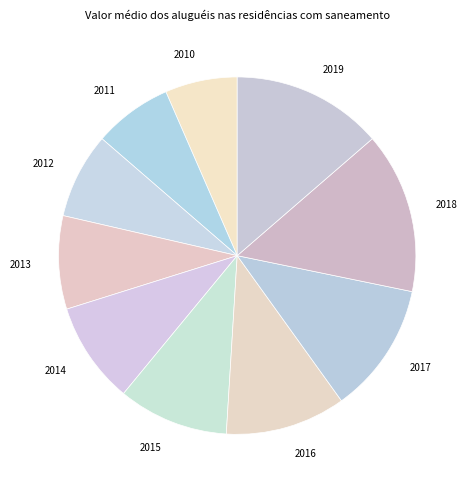

Is it true that 2017 is 12% of the pie?

True